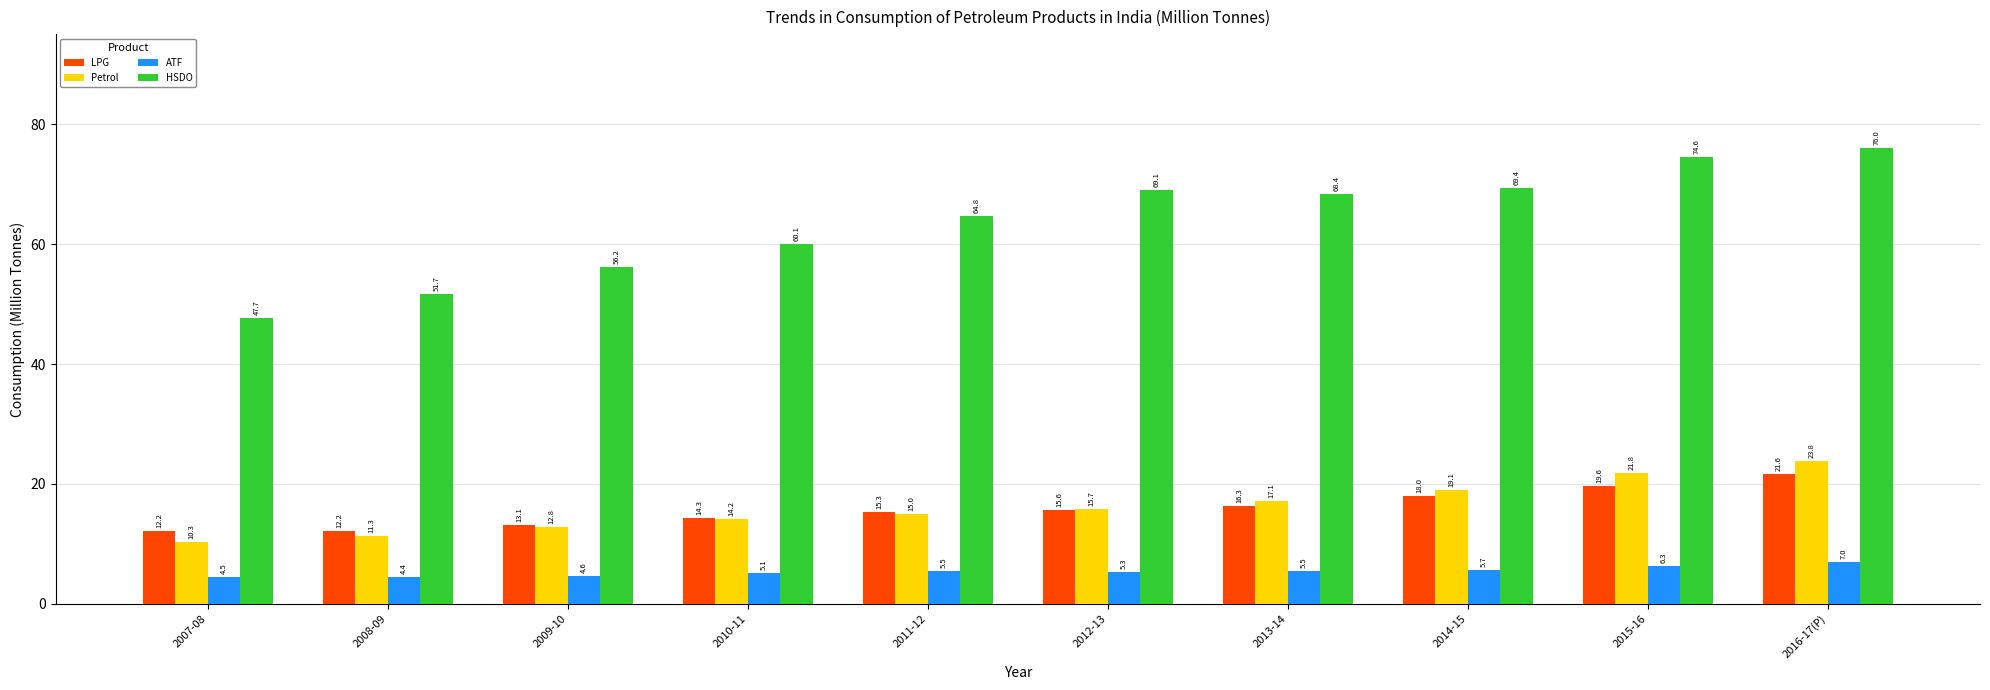

What is the difference between the Petrol values at 2014-15 and 2007-08?

8.7